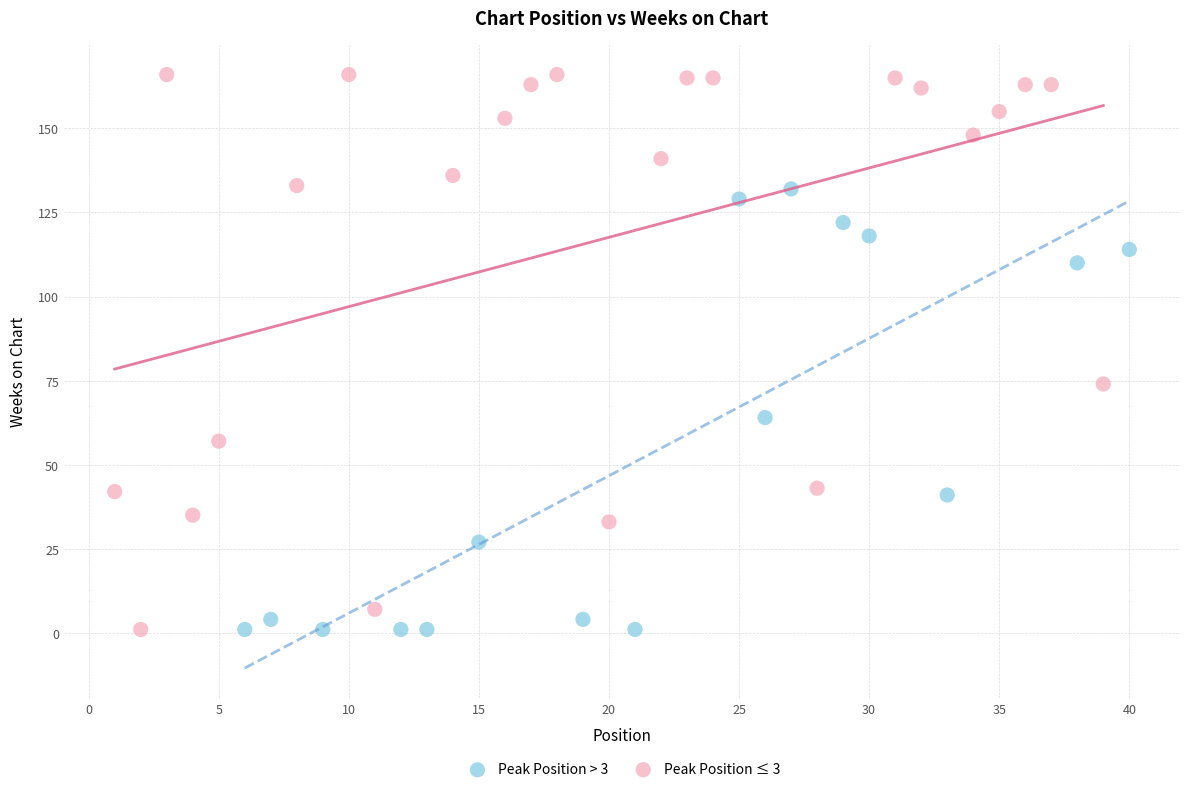

Which series has the widest spread of Y values?

Peak Position ≤ 3